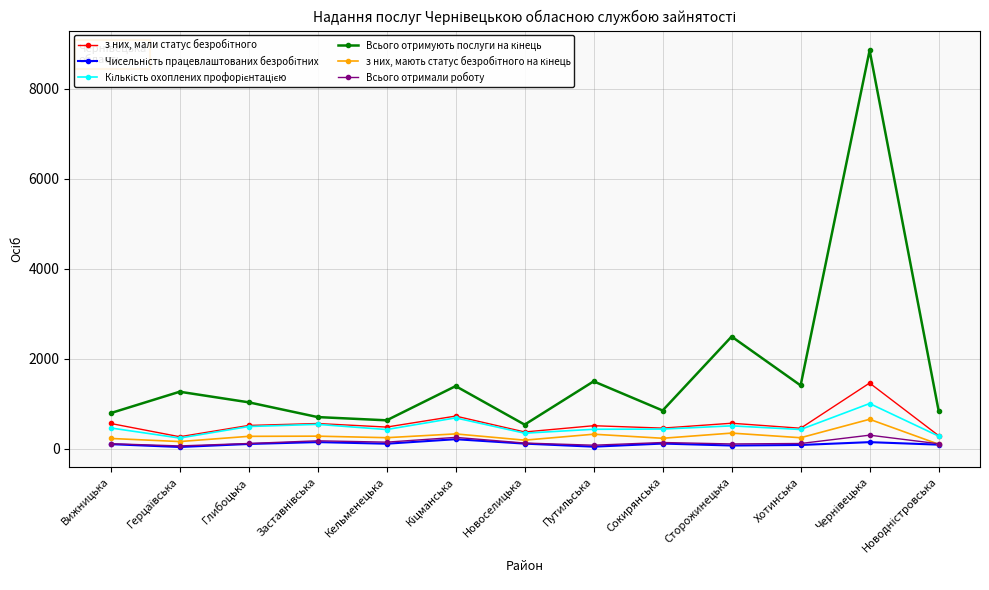

What is the label of the 11th point from the left?

Хотинська